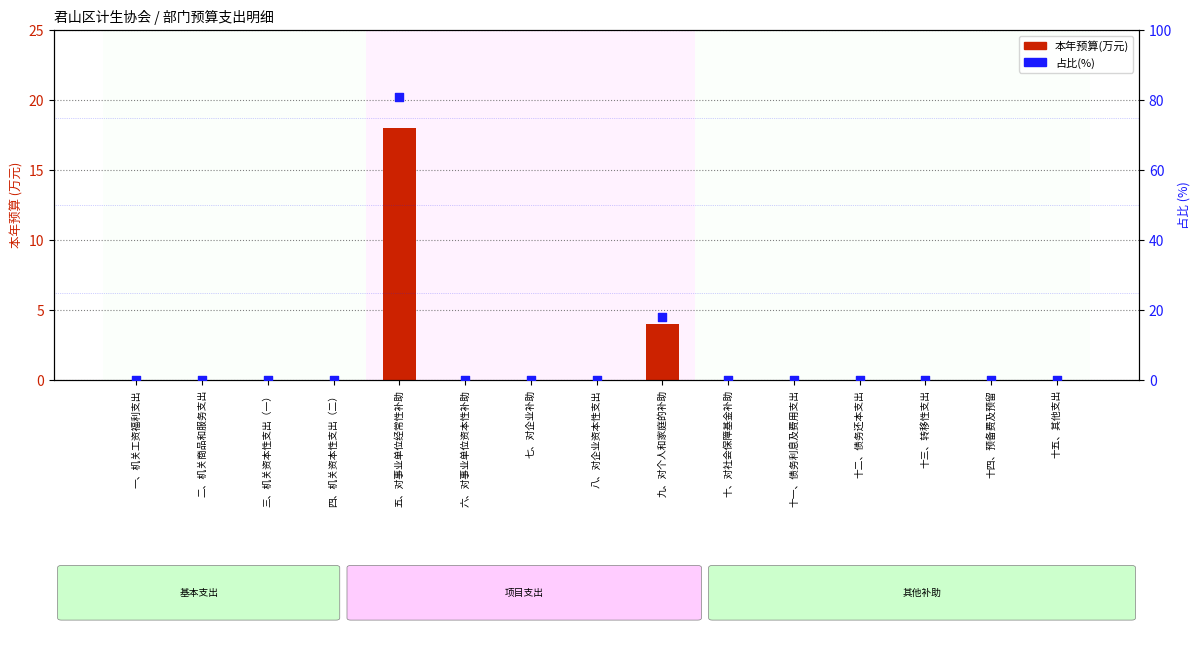

Is the value of 本年预算(万元) at 二、机关商品和服务支出 greater than the value of 占比(%) at 三、机关资本性支出（一）?

No